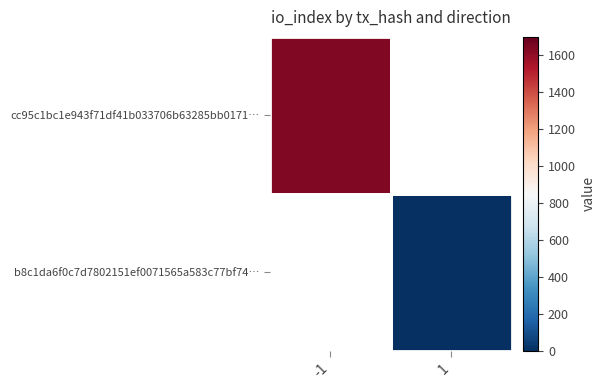

List the labels in order of cc95c1bc1e943f71df41b033706b63285bb0171… value, smallest first.

-1, 1